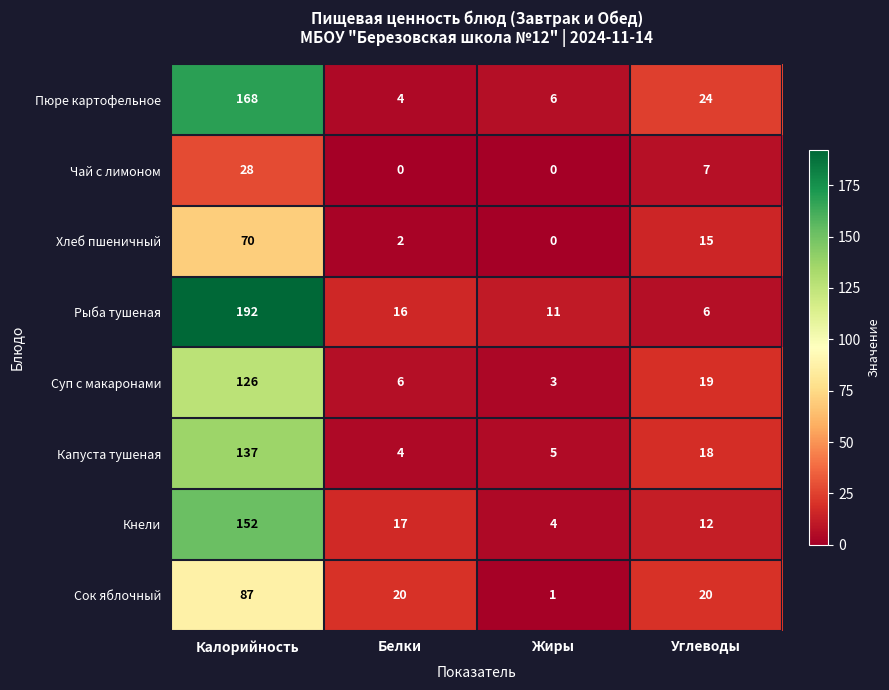

What is the difference between the Капуста тушеная values at Жиры and Калорийность?

132